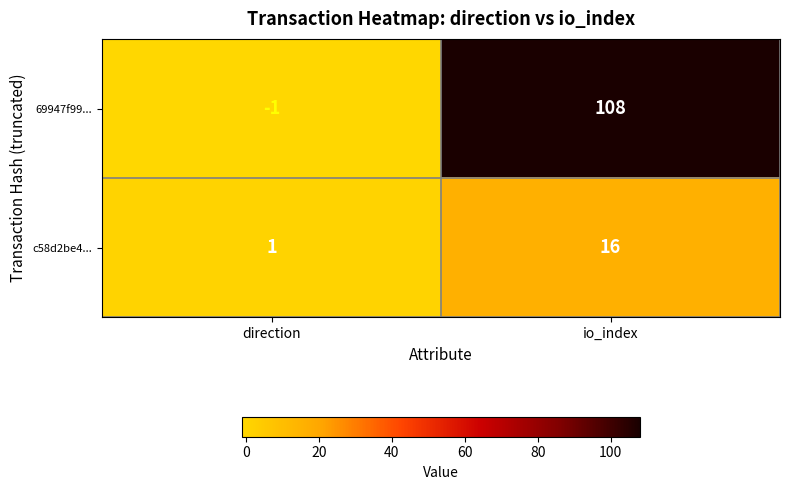

Is it true that 69947f99... equals 108 at io_index?

True